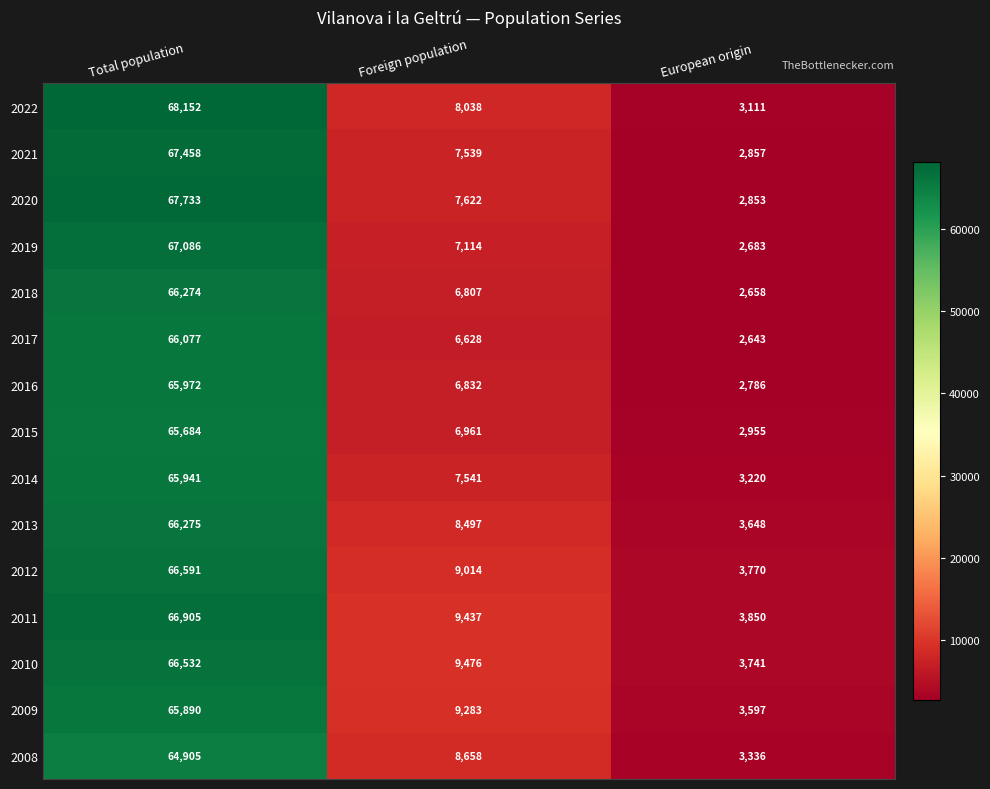

Is it true that 2012 equals 9014 at Foreign population?

True